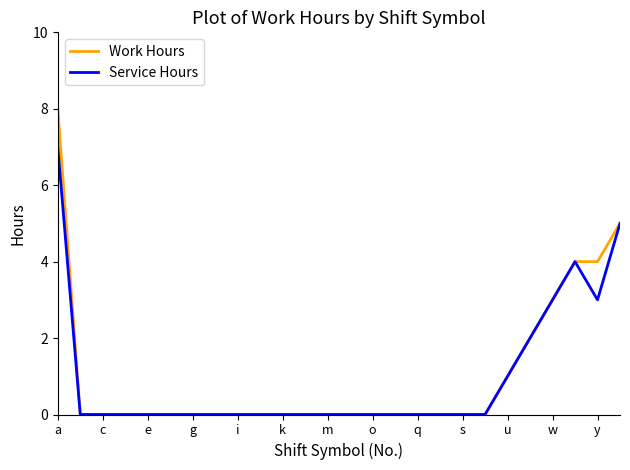

Which series has the largest range (max minus min)?

Work Hours